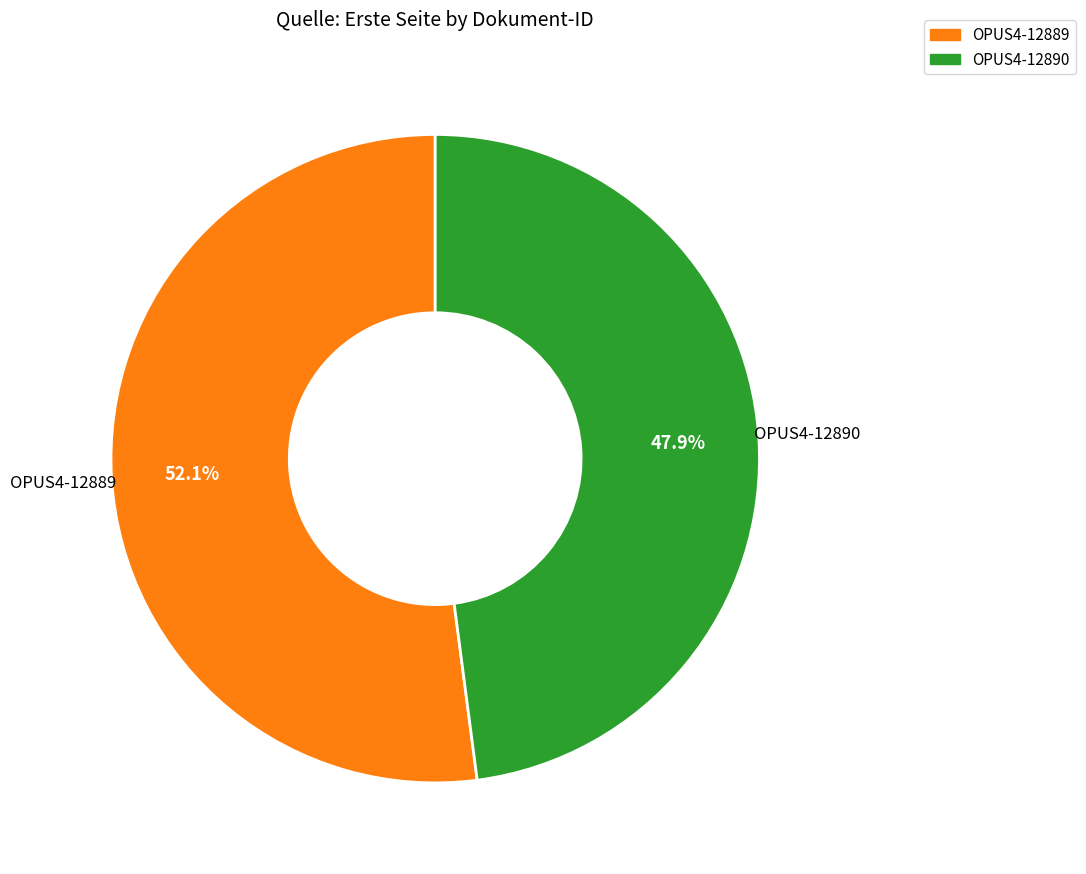

To the nearest percent, what portion does OPUS4-12889 represent?

52%